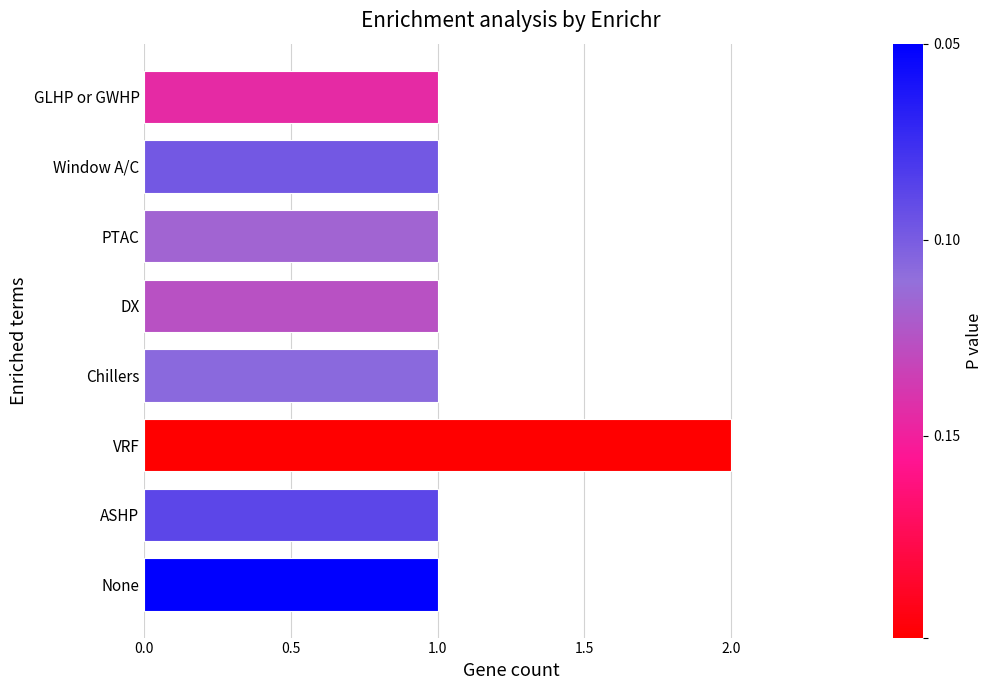

Is it true that the value at DX is 1?

True